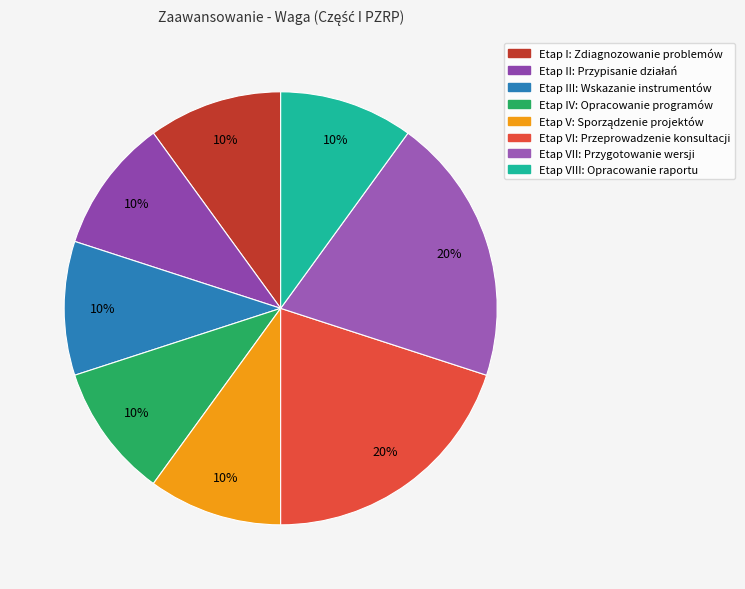

Count the number of slices in the pie.

8